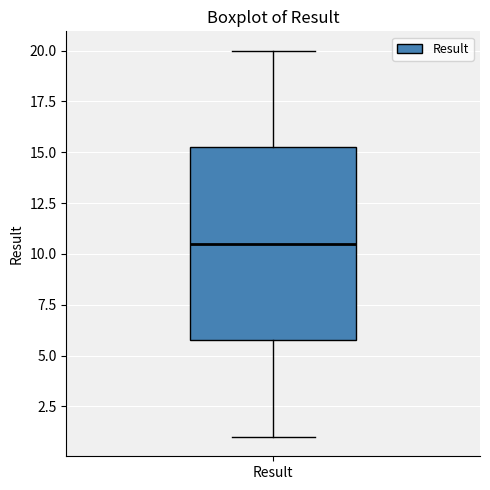

Read this box plot against the y-axis: the position of the median line, the range covered by the box, and the ends of both whiskers. The values are not printed on the chart, so give them approximately, as read against the axis.

median 10.5, box 6.0 to 15.5, whiskers 1.0 to 20.0